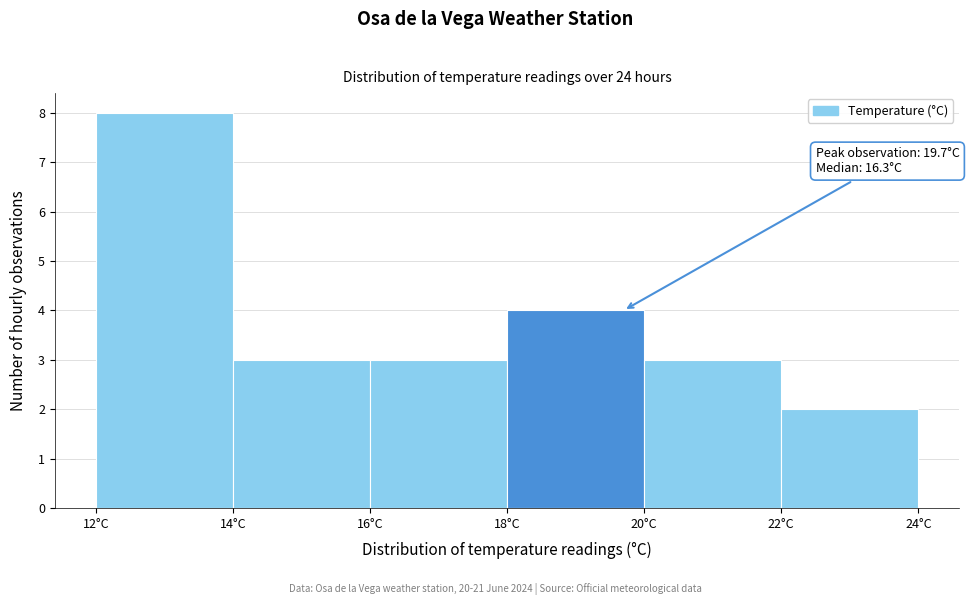

Over which range of the x-axis is the bar tallest?

12 to 14